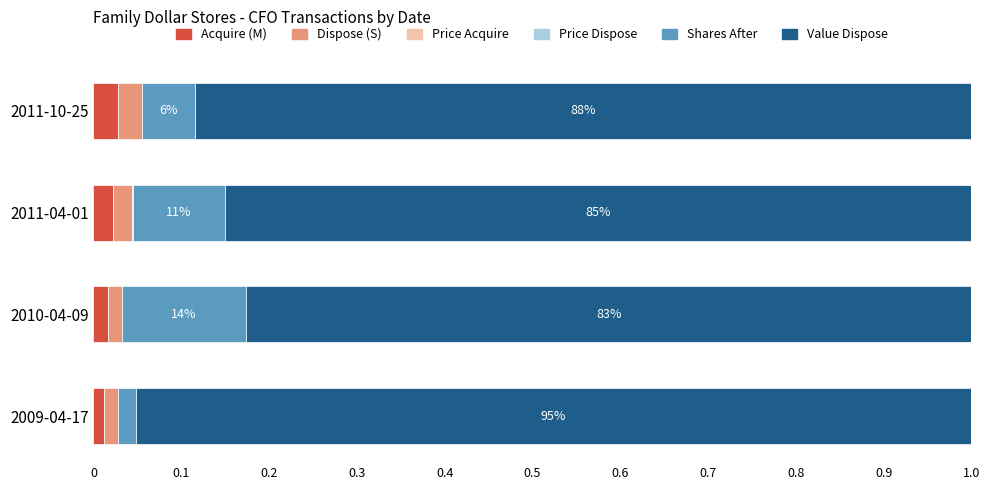

Is it true that Acquire (M) equals 0.0 at 2010-04-09?

True